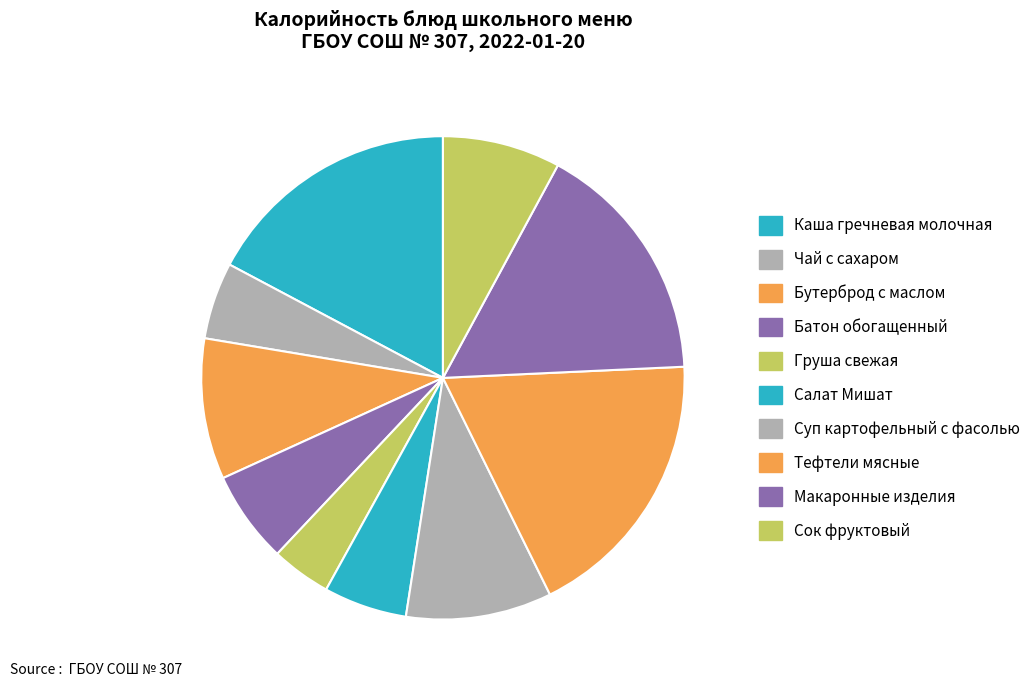

What is the ratio of the value at Чай с сахаром to the value at Каша гречневая молочная?

0.3